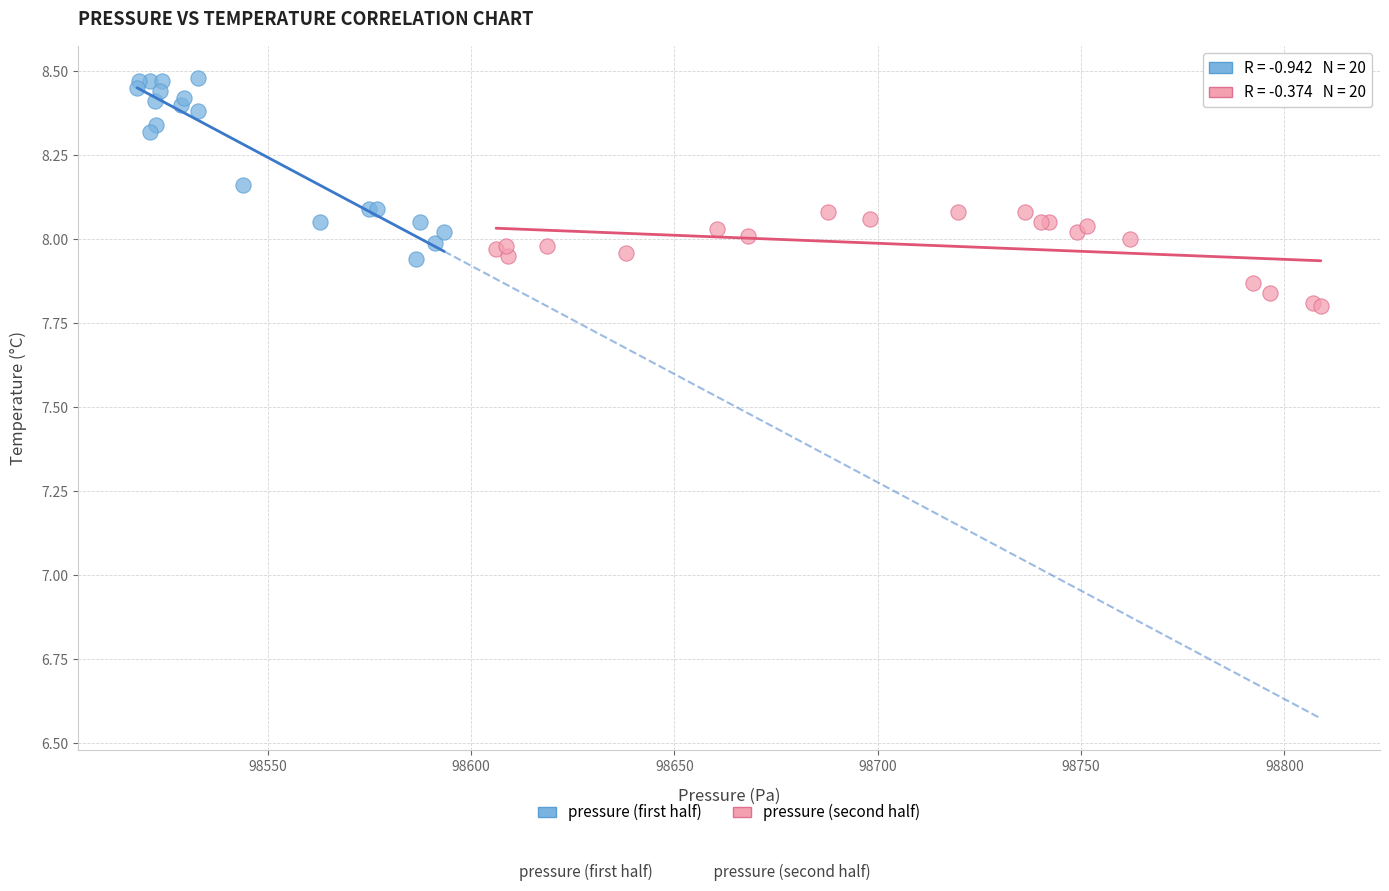

Which series contains the highest Y value?

pressure (first half)